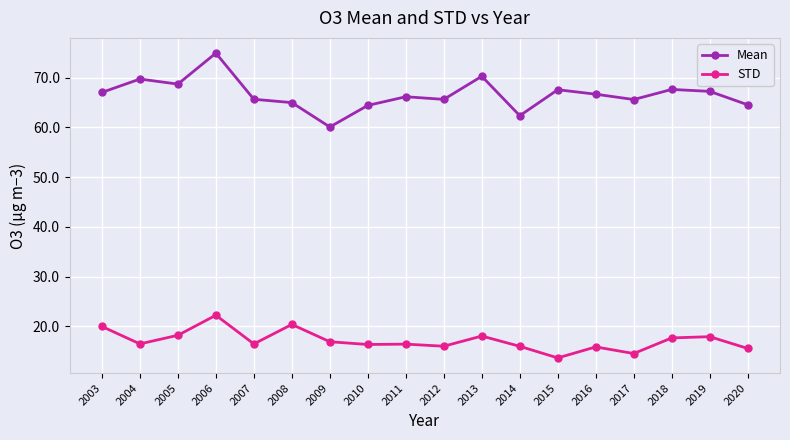

True or false: STD has a value of 16.9 at 2009.

True